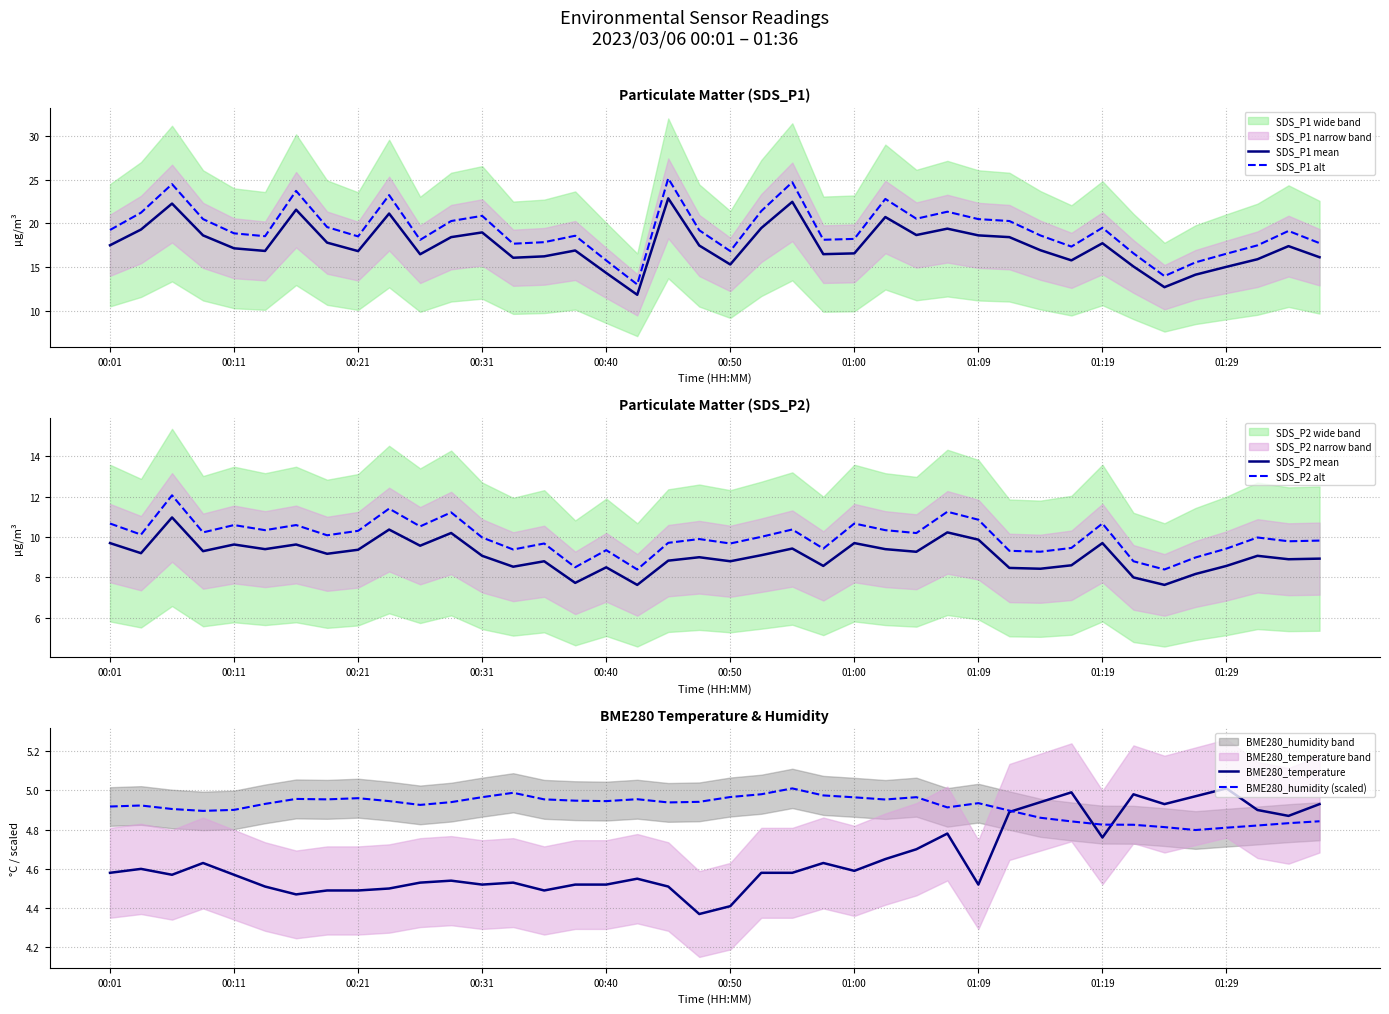

The value of SDS_P1 alt at 00:40 is 4.7. True or false?

False